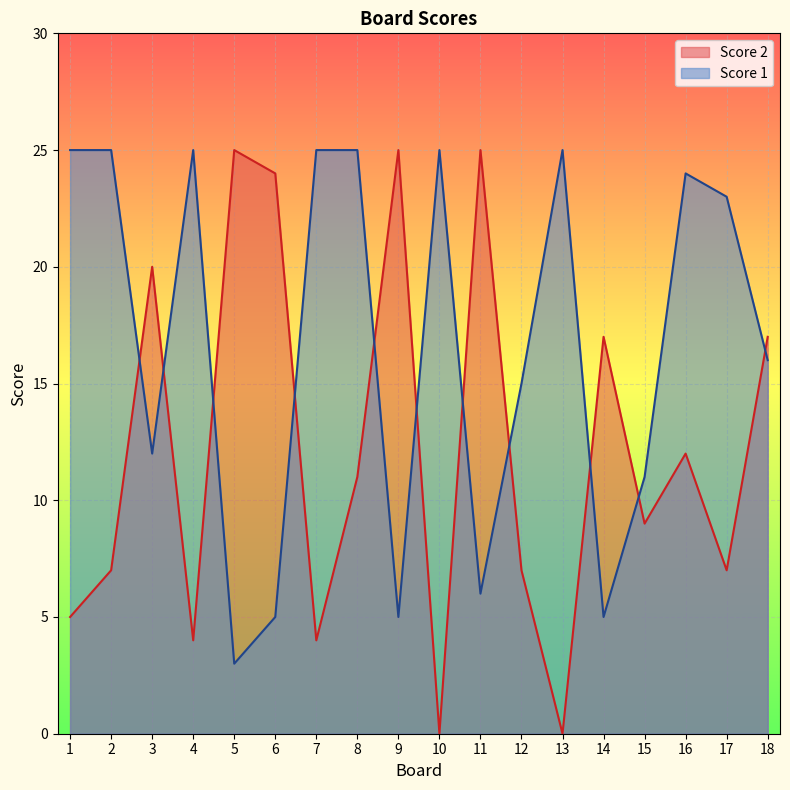

How many data points in Score 2 are less than 11?

9